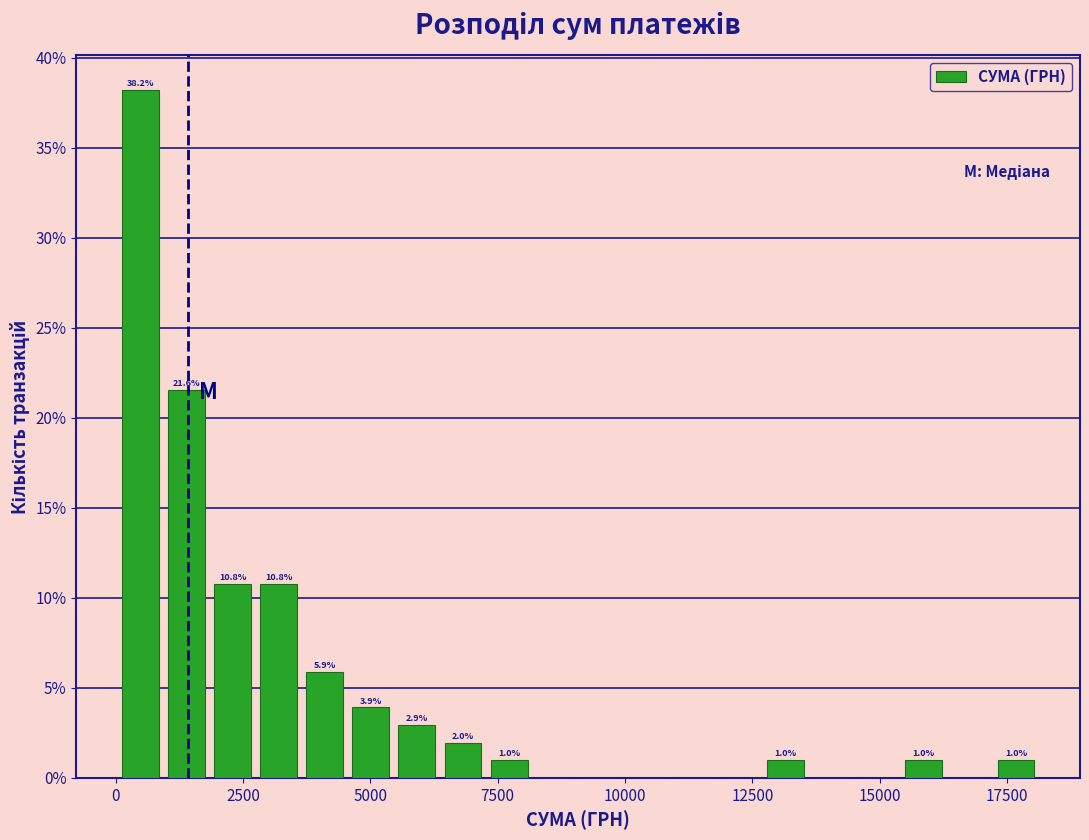

Around what value on the x-axis is the tallest bar? Give the approximate position of its centre, as read against the axis.

500